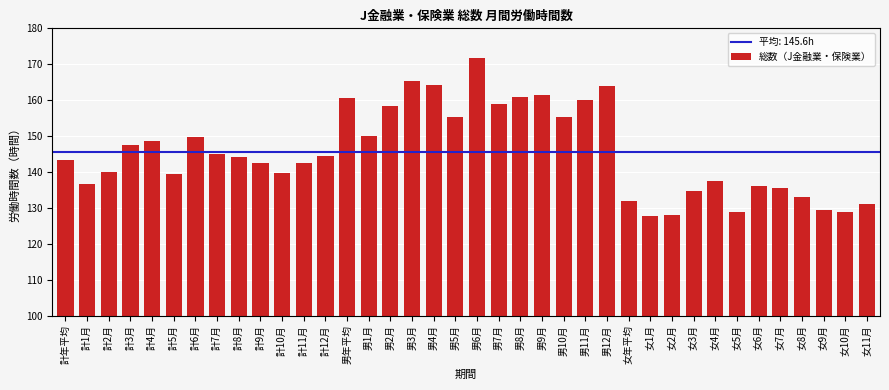

What is the difference between the second highest and minimum values?

37.5